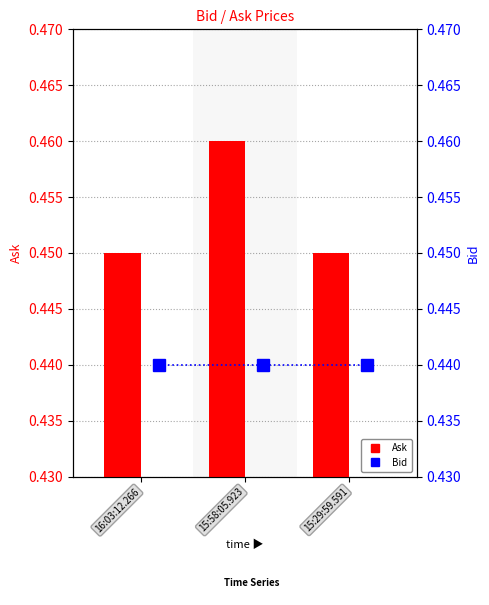

How many series are shown in this chart?

2